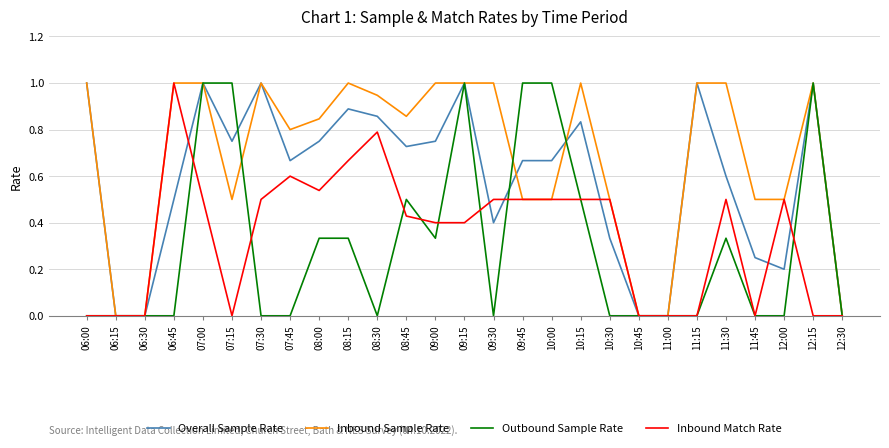

At which label does Inbound Match Rate reach its peak?

06:45